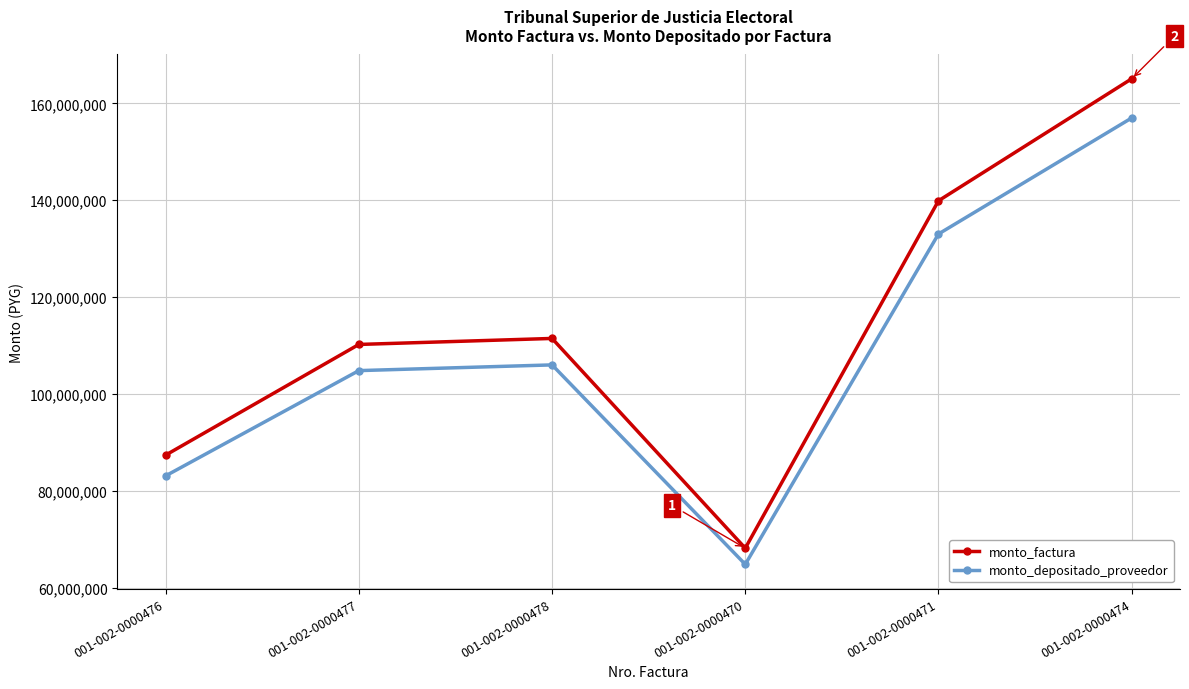

How many lines are shown in the chart?

2